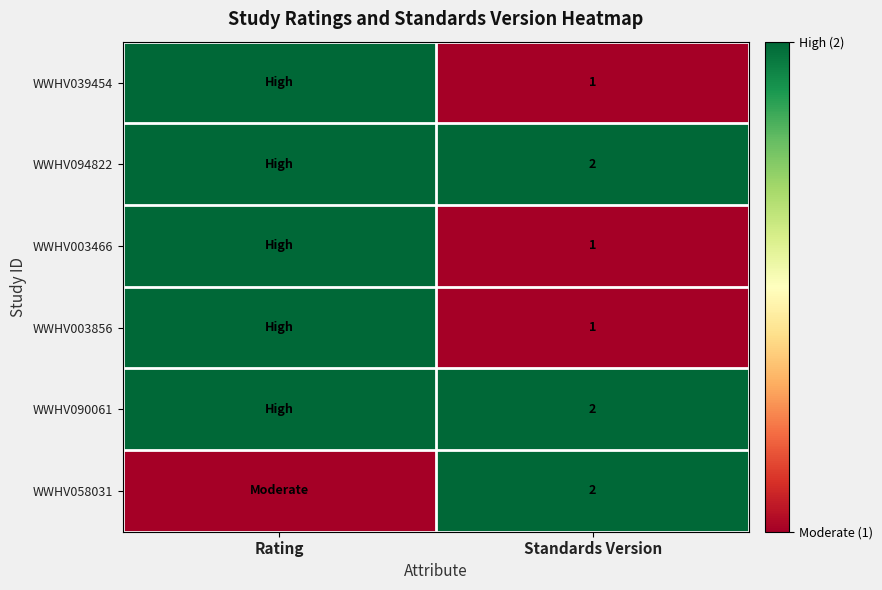

The value of WWHV058031 at Standards Version is 2. True or false?

True